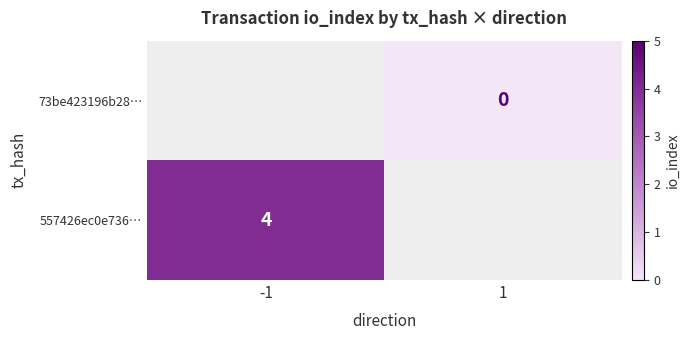

Which category has the highest value across all series?

-1